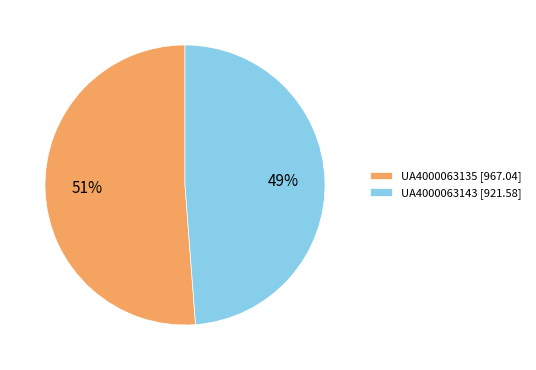

How many segments does this pie chart have?

2